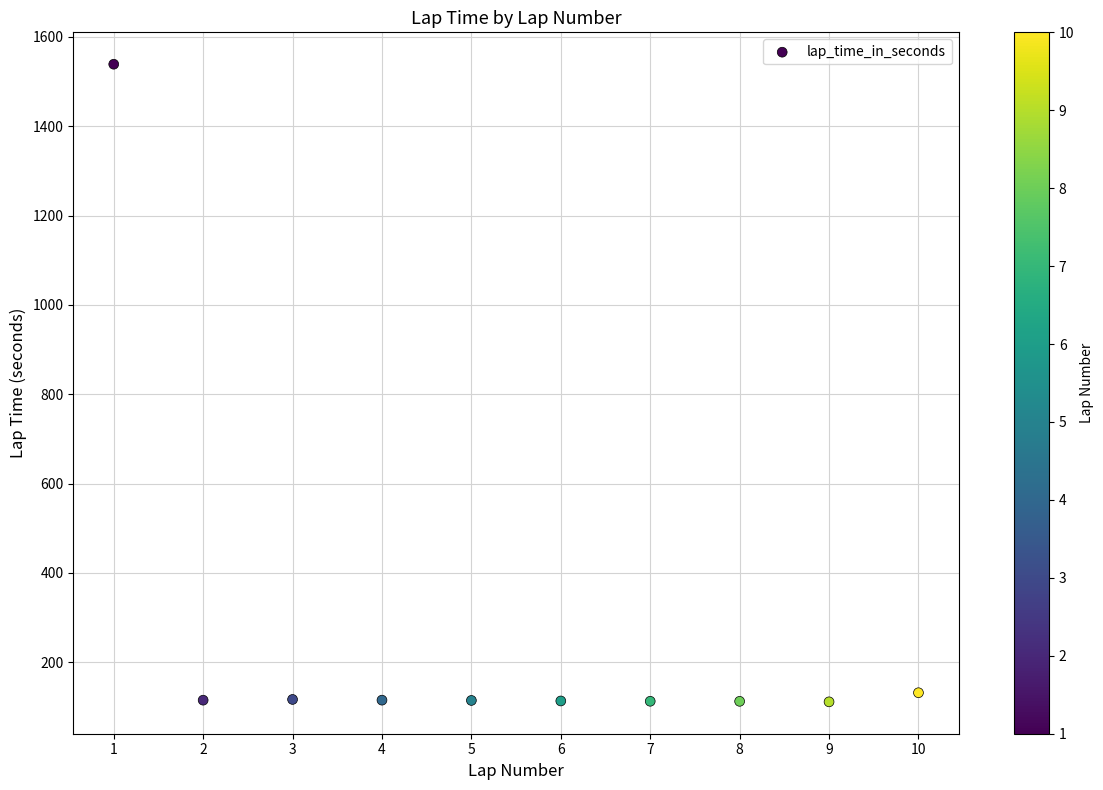

What is the range of Y values (max minus min)?

1427.6